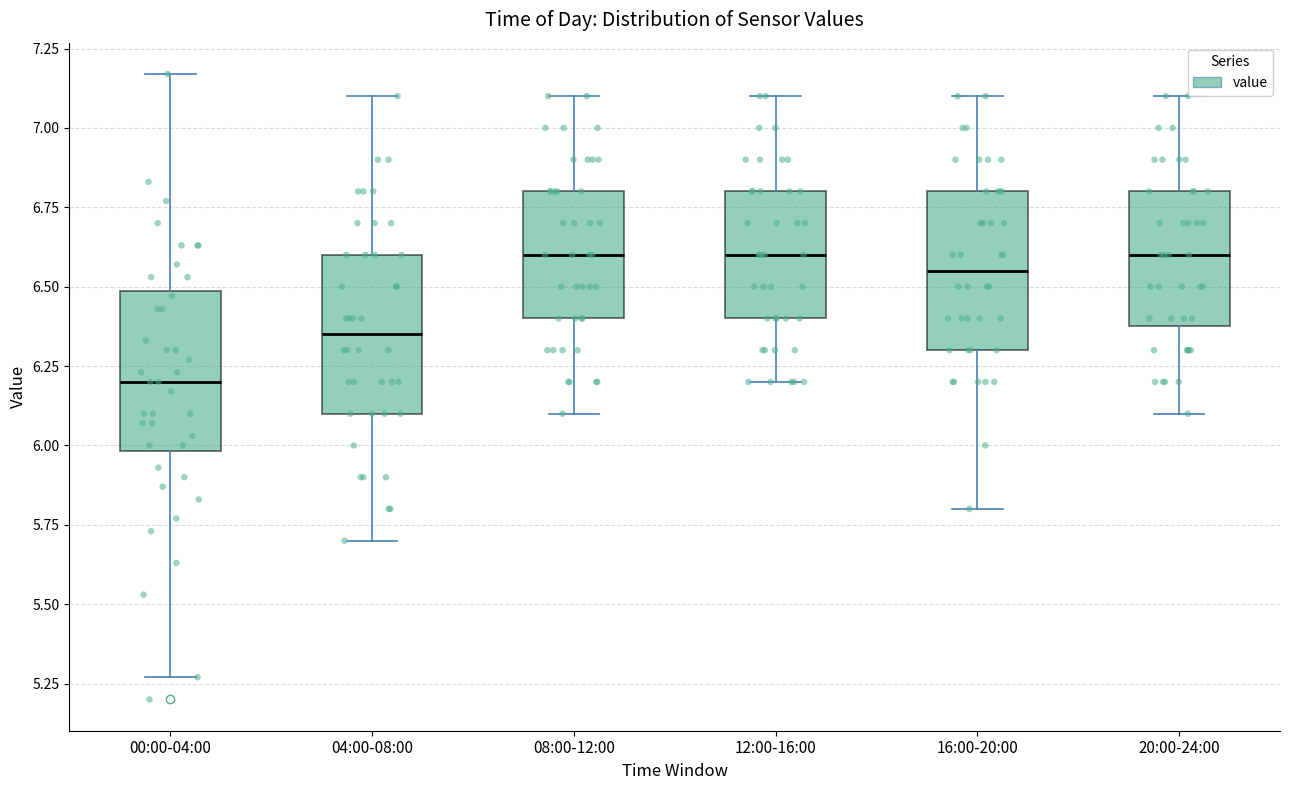

Where is the upper edge of the box for 00:00-04:00 on the y-axis? The values are not printed on the chart, so give them approximately, as read against the axis.

6.50